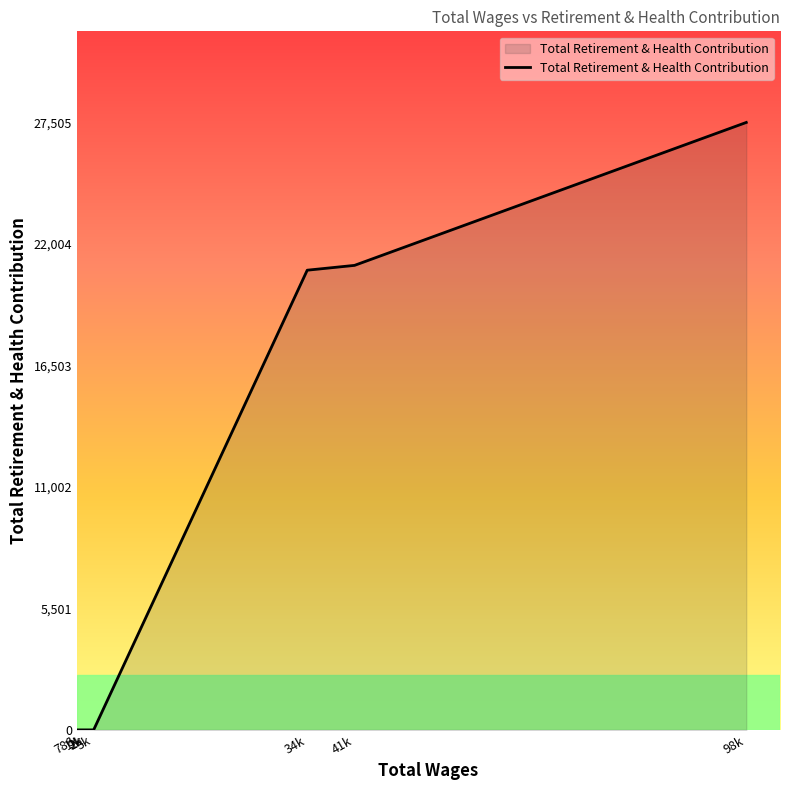

Rank the categories by value from lowest to highest.

786, 1k, 2k, 2k, 3k, 34k, 41k, 98k